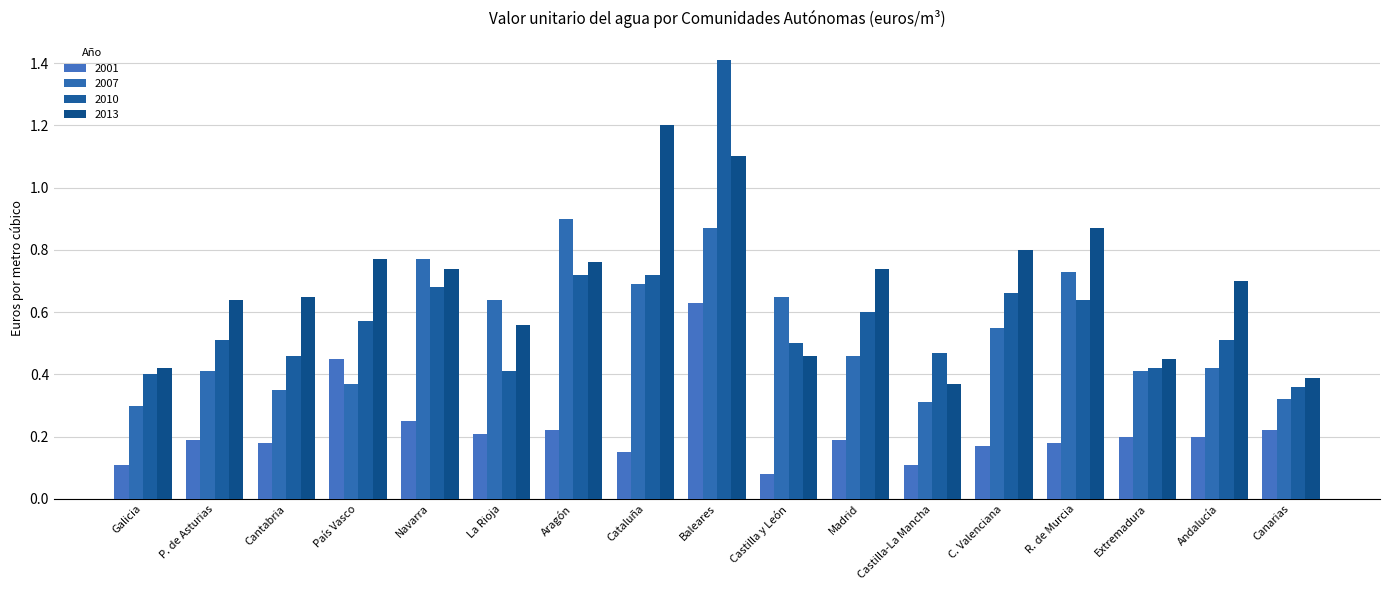

How many categories are shown in the chart?

17